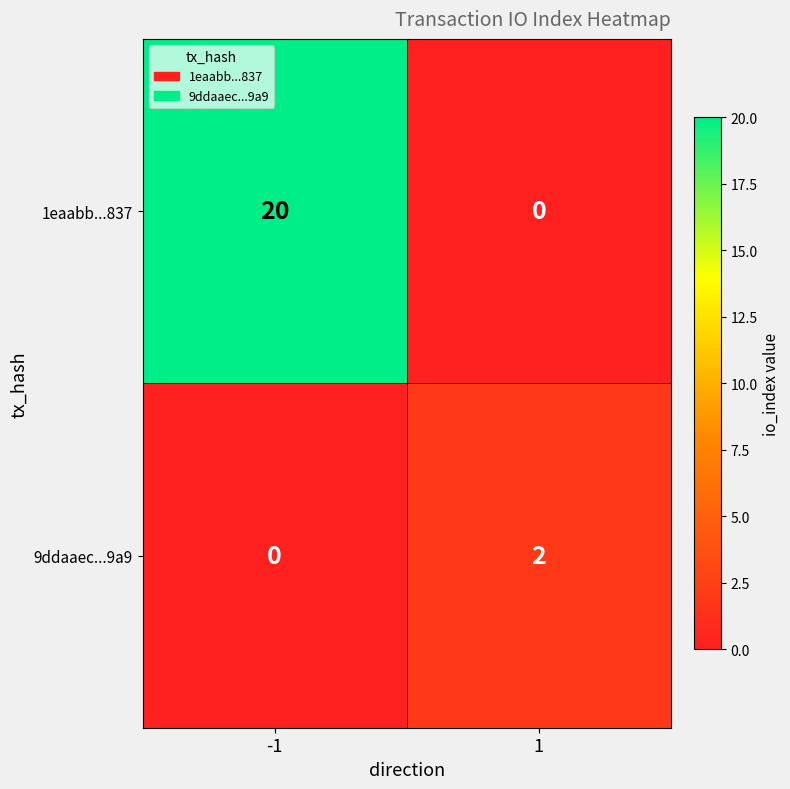

Is it true that 9ddaaec...9a9 equals 2 at 1?

True